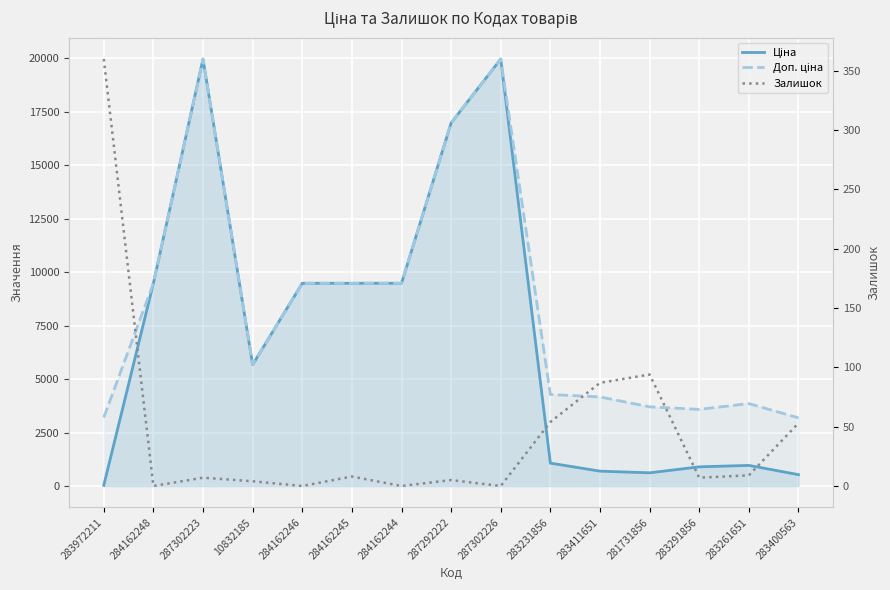

True or false: Залишок and Доп. ціна cross at least once.

False